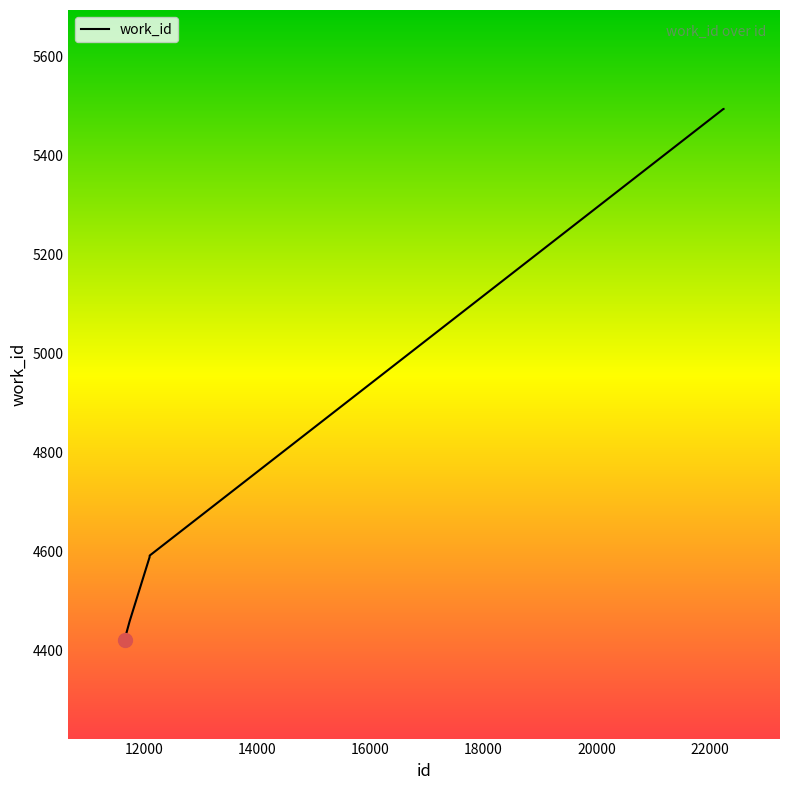

Is this an area chart (filled region under the line)?

No